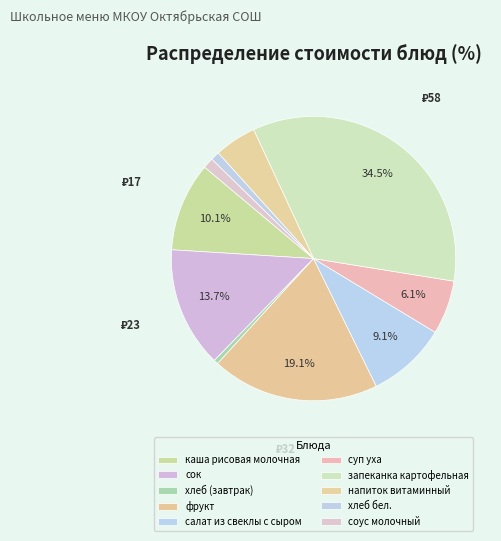

Combined, do хлеб (завтрак) and запеканка картофельная account for over 50%?

No